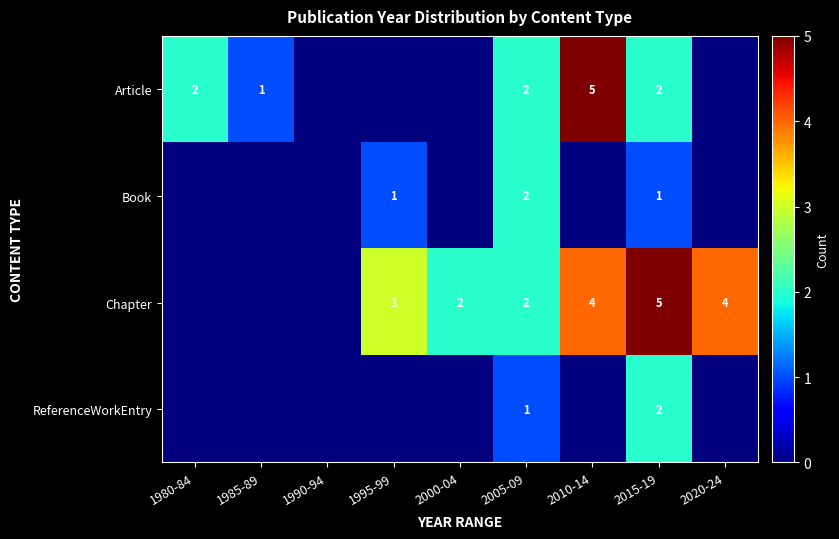

The ReferenceWorkEntry series shows 1 at 2005-09. True or false?

True